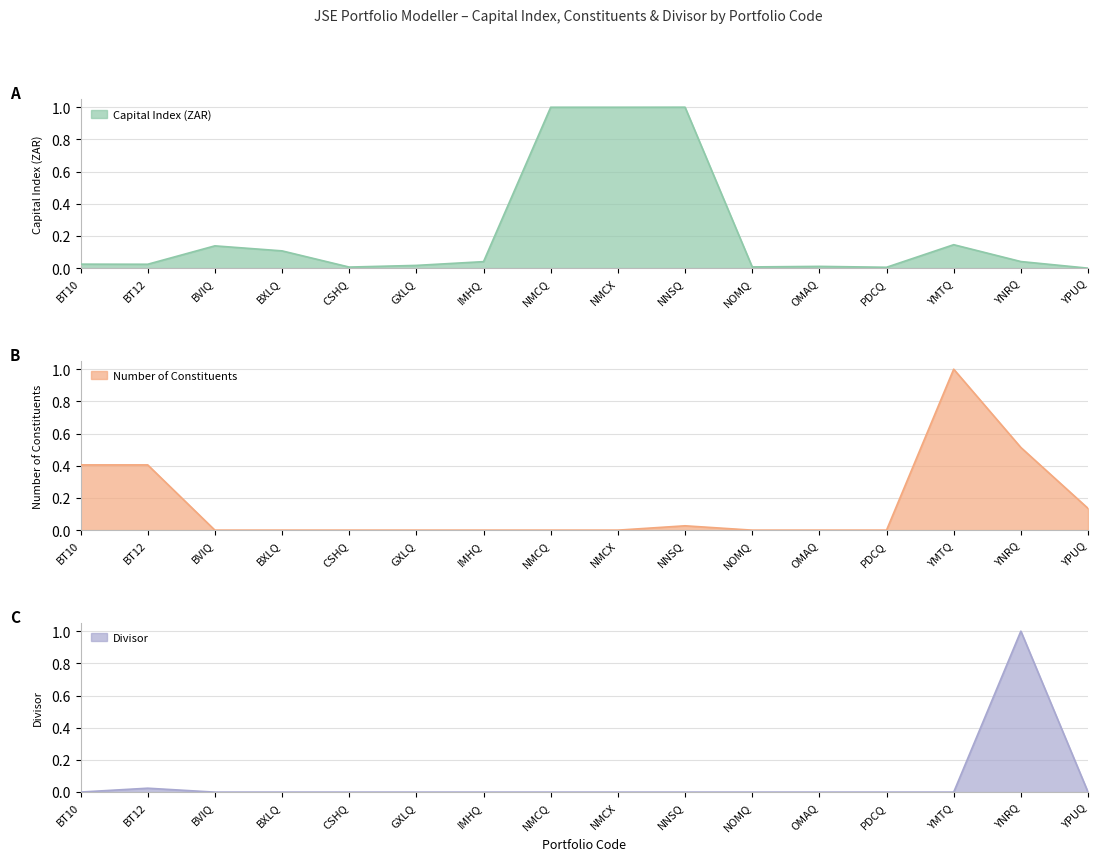

What are all the series names shown in the legend?

Capital Index (ZAR), Number of Constituents, Divisor